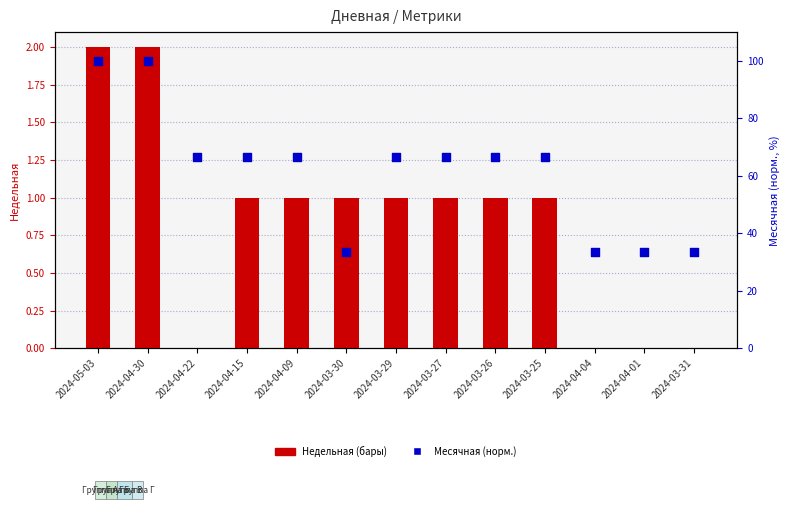

At which category is the sum across all series the highest?

2024-05-03